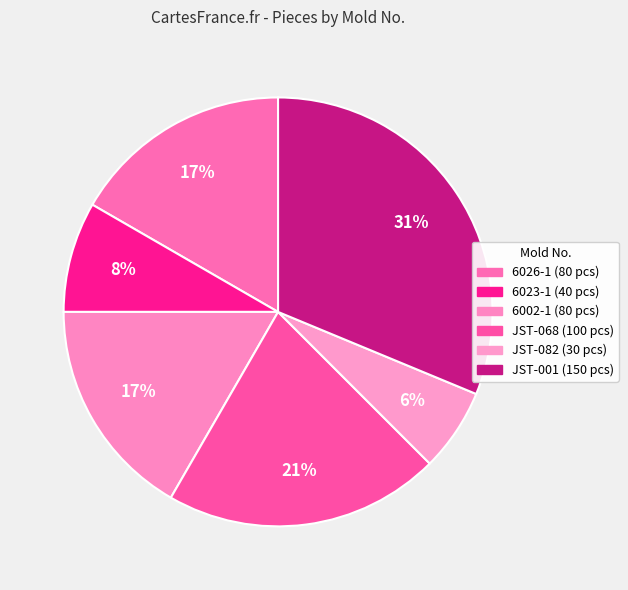

What percentage is the 6026-1 slice, to the nearest percent?

17%